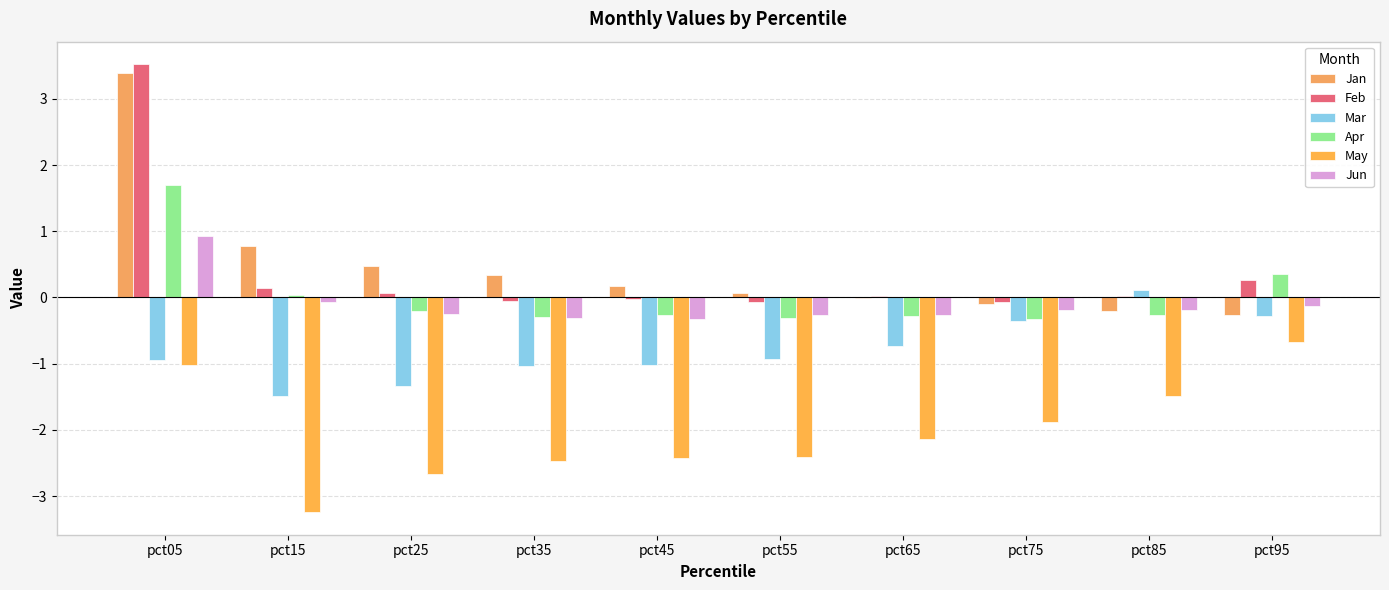

The Apr series shows -0.1 at pct45. True or false?

False